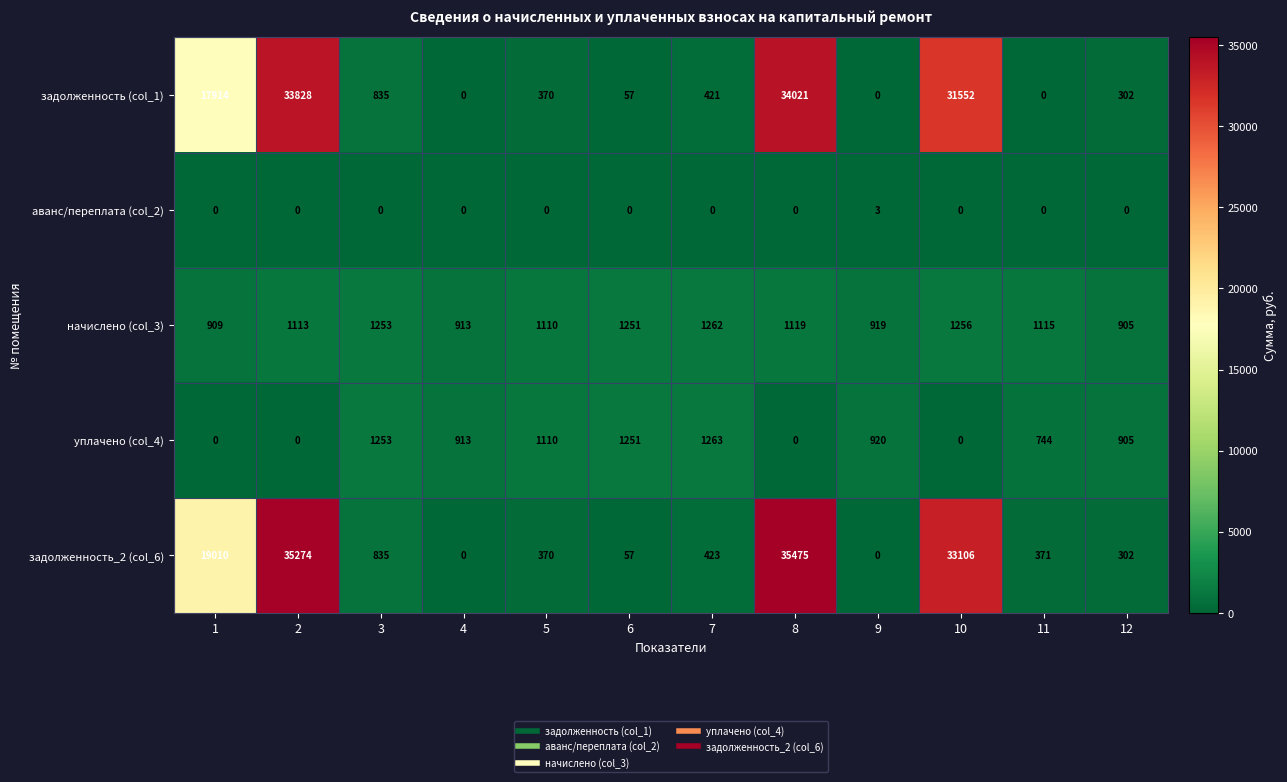

Which series has the largest range (max minus min)?

задолженность_2 (col_6)